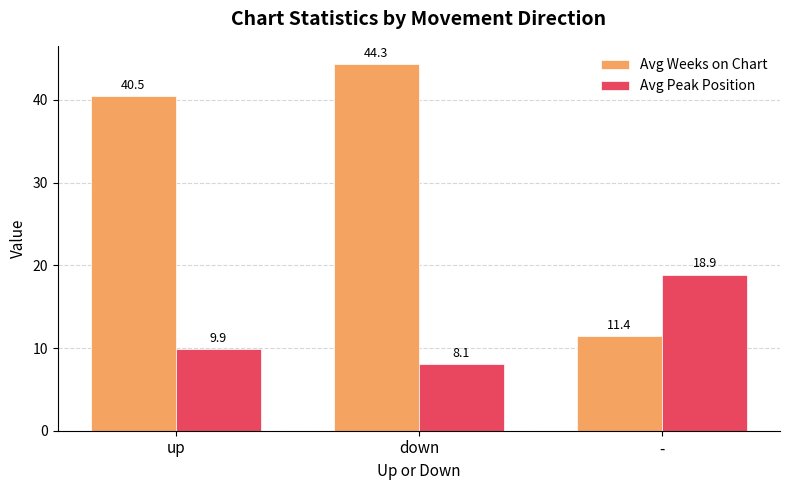

Reading right to left, extract all data points from this chart.

Avg Weeks on Chart: -=11.4	down=44.3	up=40.5
Avg Peak Position: -=18.9	down=8.1	up=9.9